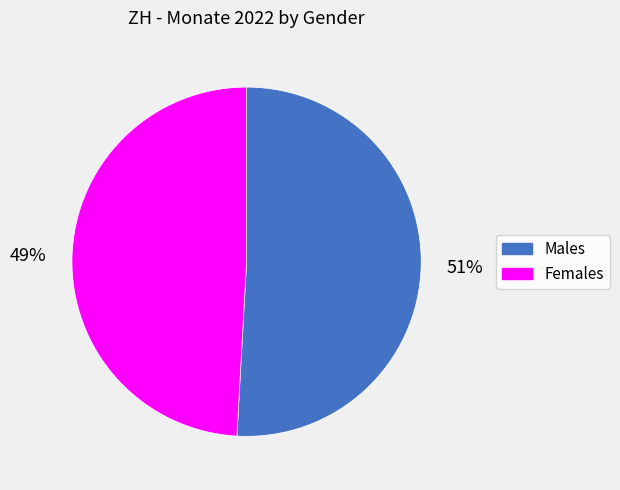

Does any single category account for the majority?

Yes